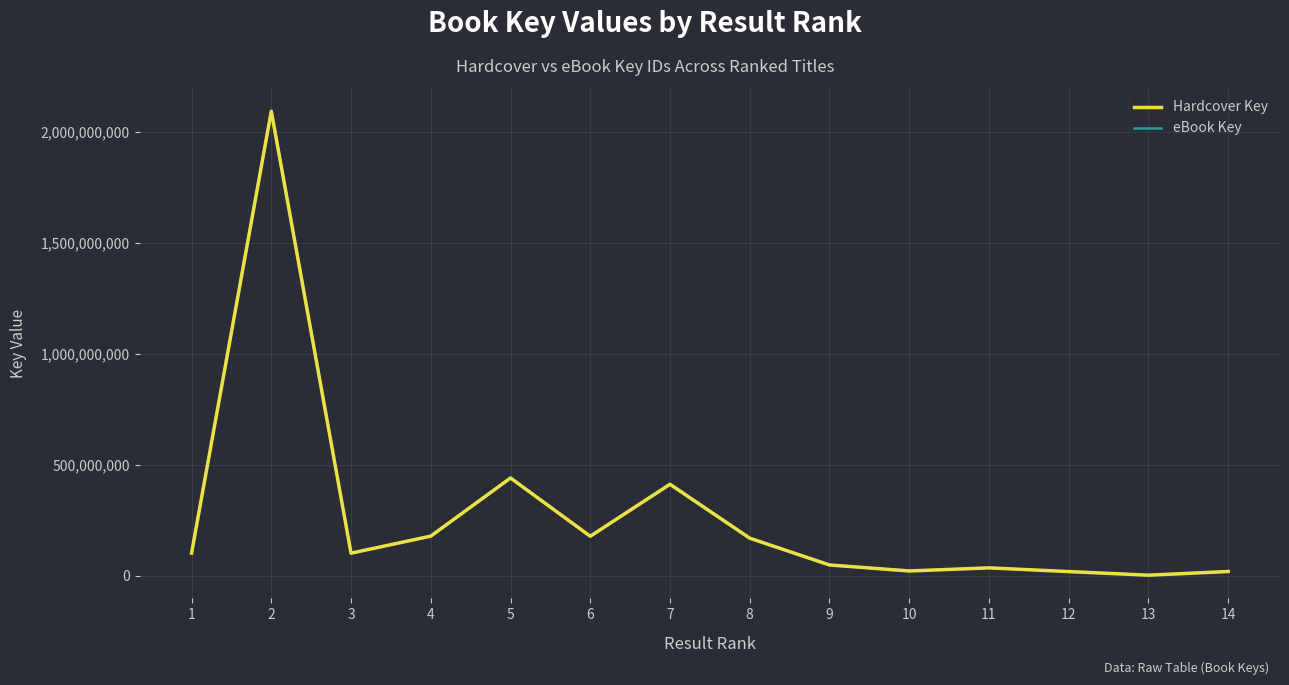

At which category does Hardcover Key reach its first local peak?

2